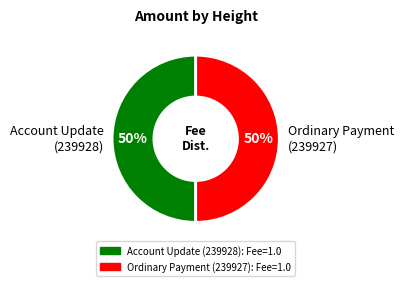

True or false: Ordinary Payment (239927) accounts for 37% of the total.

False